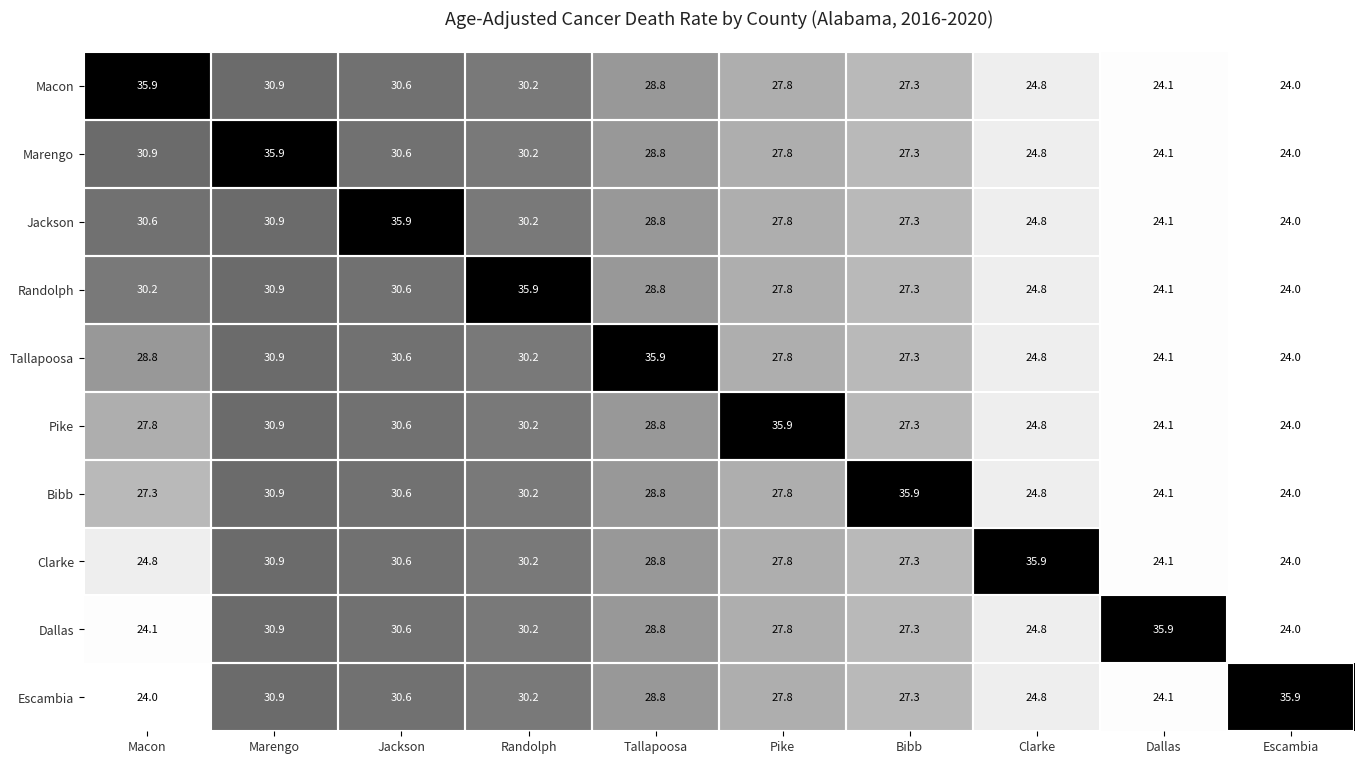

What is the sum of the Escambia values at Jackson and Clarke?

55.4